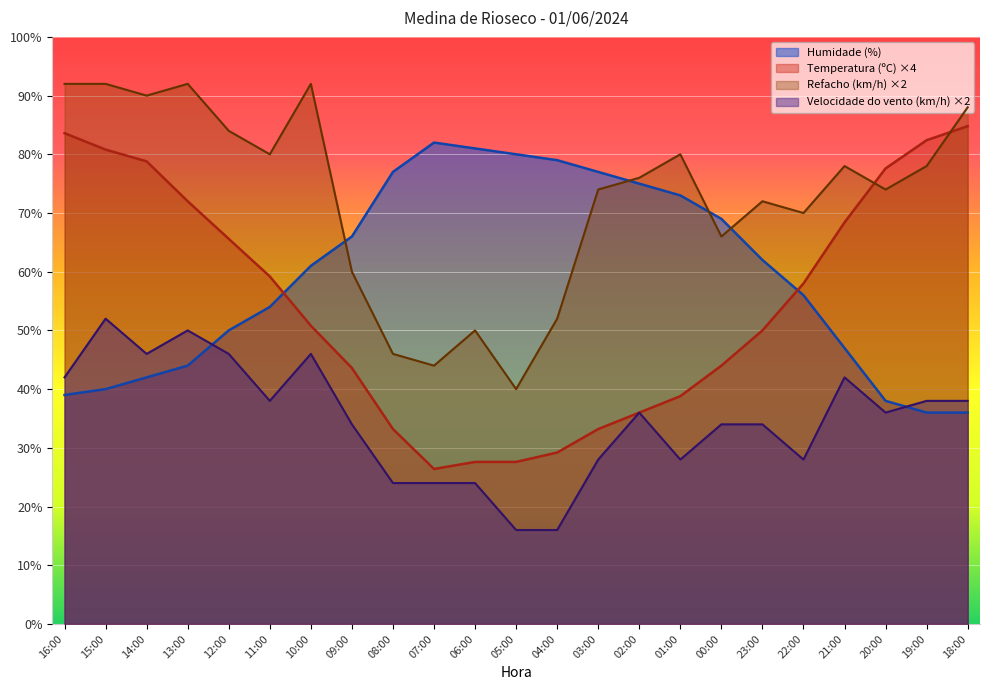

True or false: Temperatura (ºC) has more than 2 points higher than both neighbors.

False